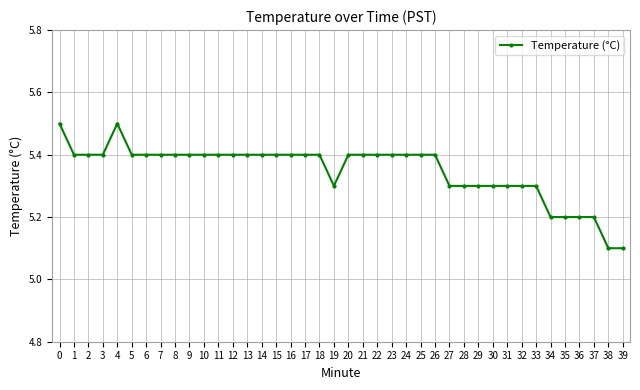

What is the value of the 34th point from the left?

5.3